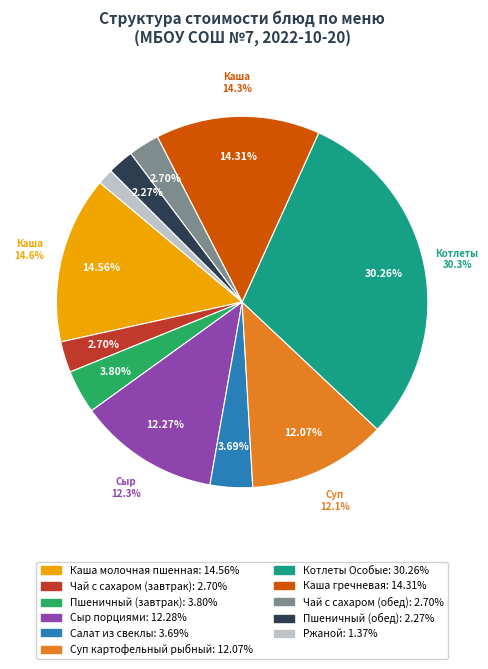

To the nearest percent, what is the difference between the largest and smallest slice percentages?

29%